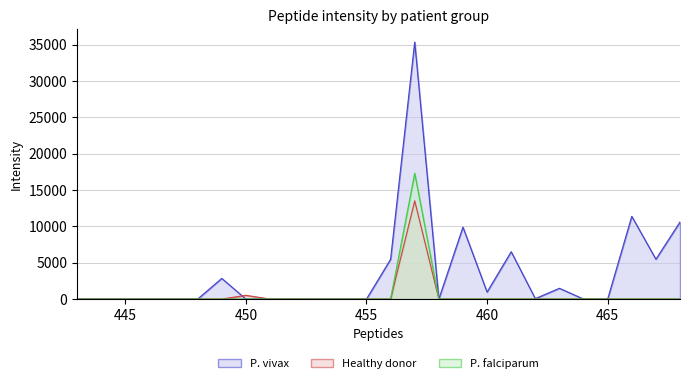

What is the sum of all P. falciparum values?

17312